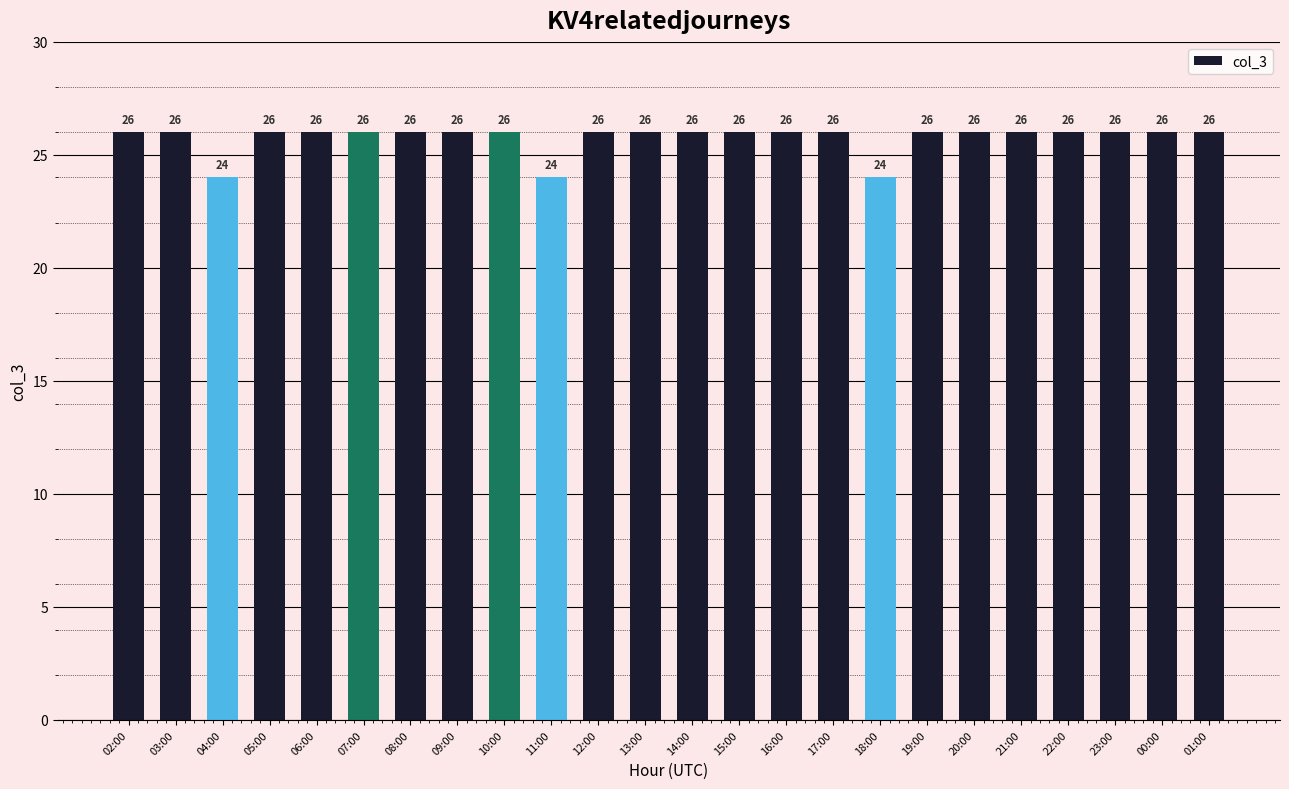

What is the value of the 8th bar from the left?

26